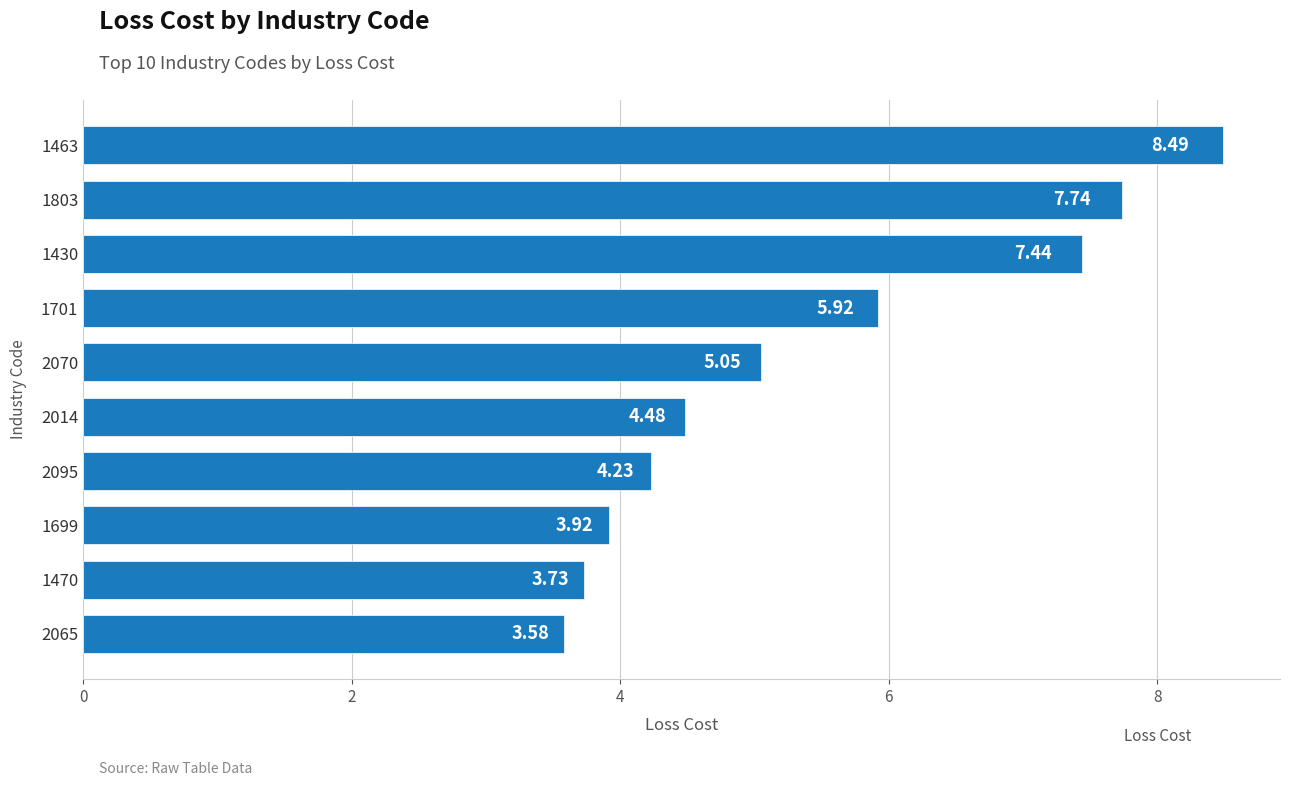

List the labels in order of value, largest first.

1463, 1803, 1430, 1701, 2070, 2014, 2095, 1699, 1470, 2065